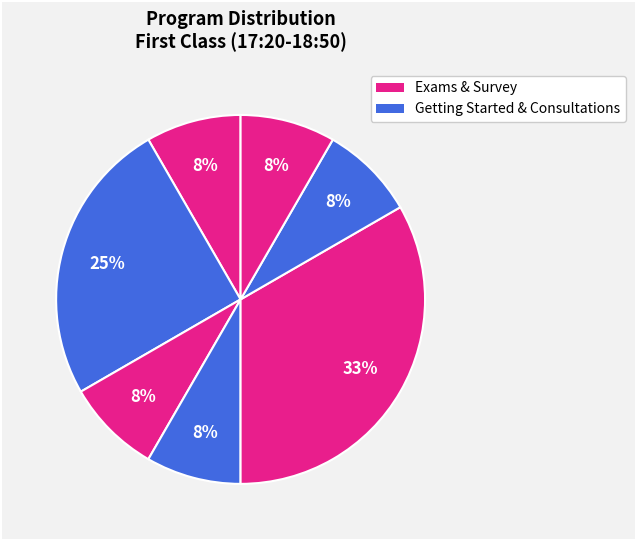

Does any single category account for the majority?

No